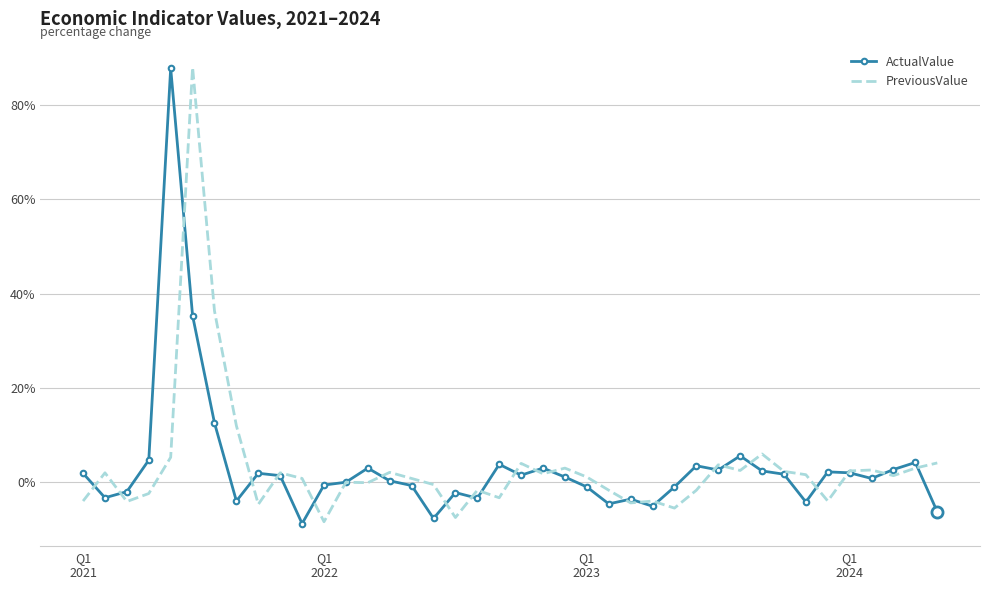

What is the minimum value for ActualValue?

-8.9